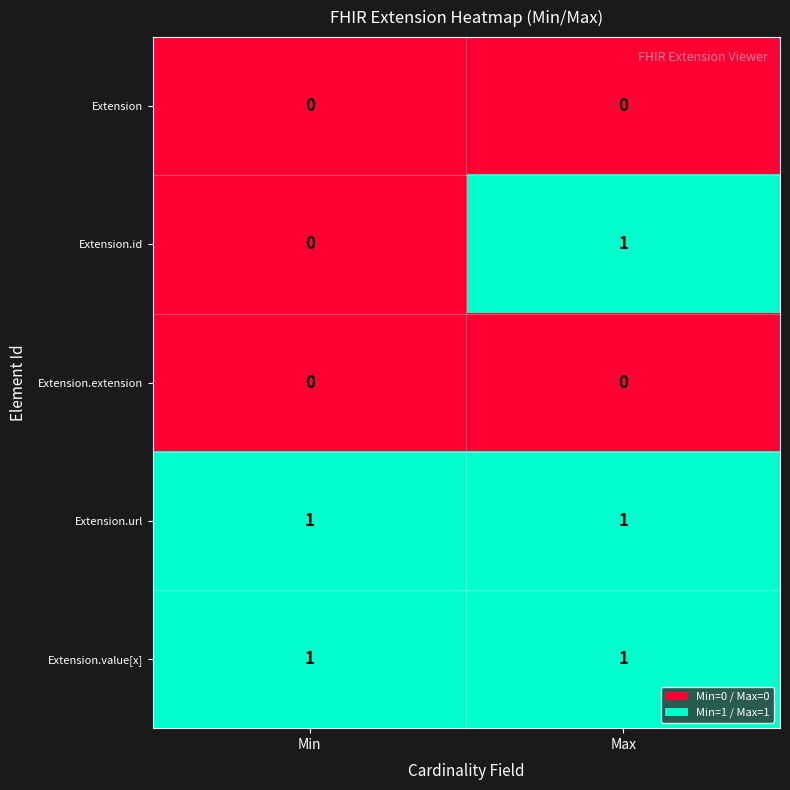

True or false: Extension has a value of 0 at Max.

True